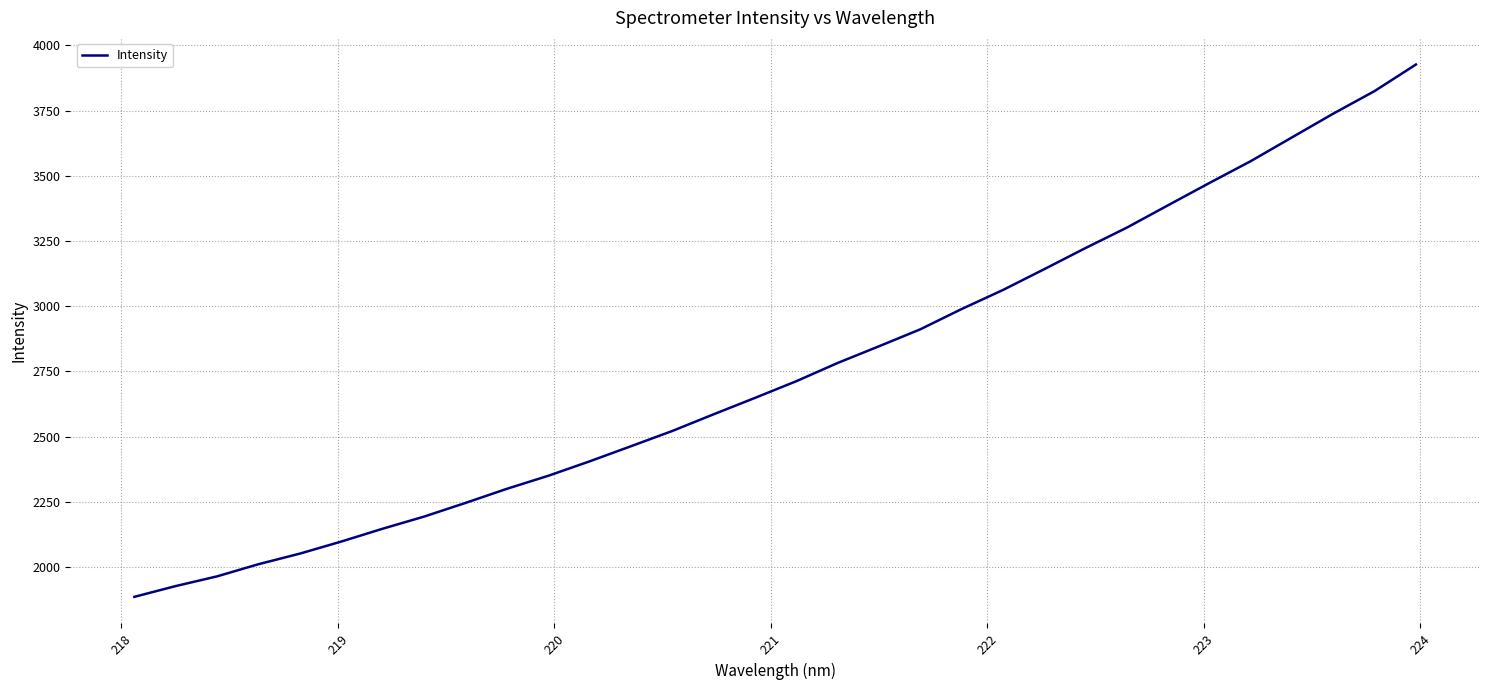

What is the smallest value displayed?

1885.9